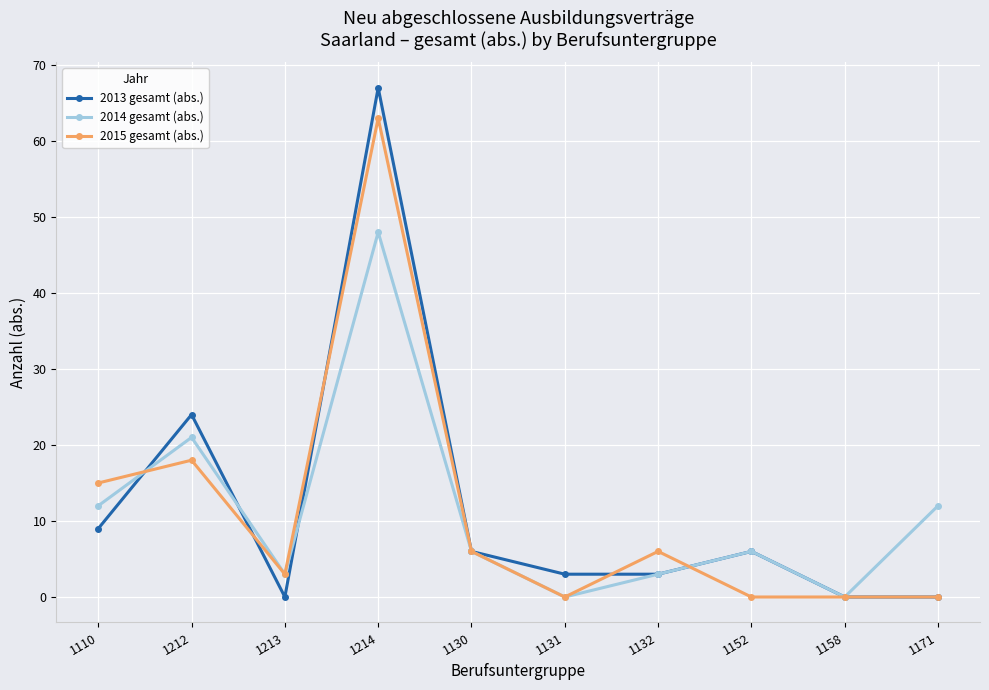

Reading left to right, what are all the values shown in this chart?

2013 gesamt (abs.): 9	24	0	67	6	3	3	6	0	0
2014 gesamt (abs.): 12	21	3	48	6	0	3	6	0	12
2015 gesamt (abs.): 15	18	3	63	6	0	6	0	0	0